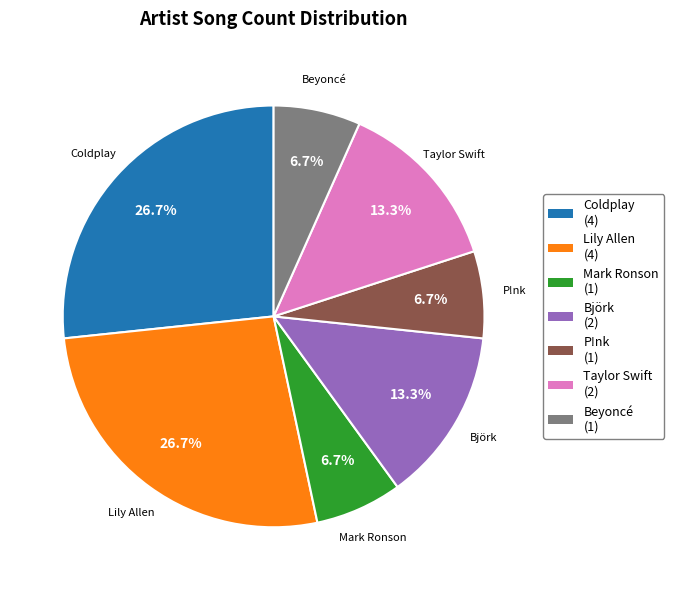

Combined, what portion of the pie is Björk and Coldplay?

40.0%